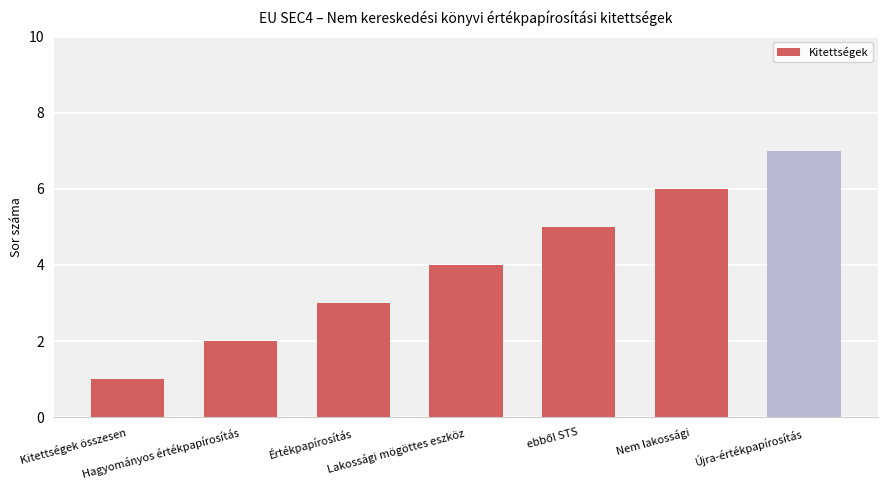

How many values are between 2 and 6?

5